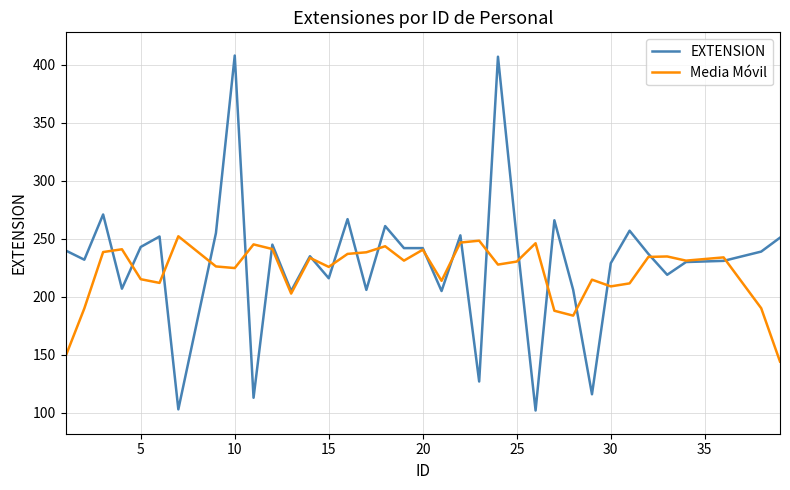

True or false: EXTENSION has more than 1 points higher than both neighbors.

True